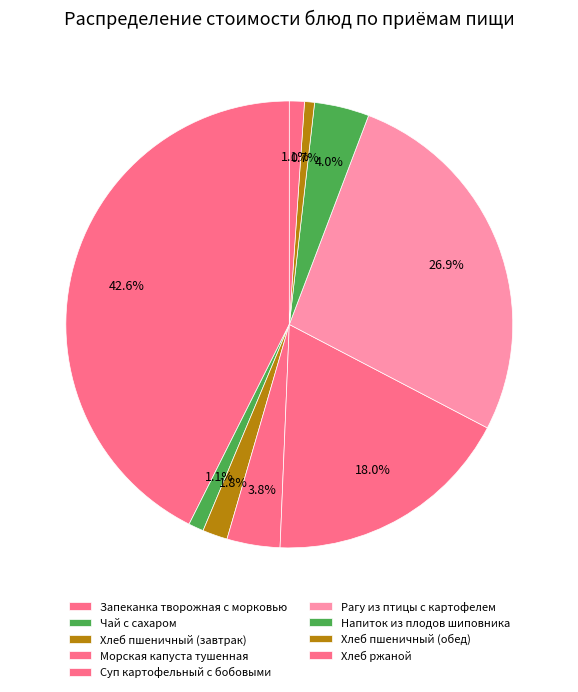

Does any single category account for the majority?

No